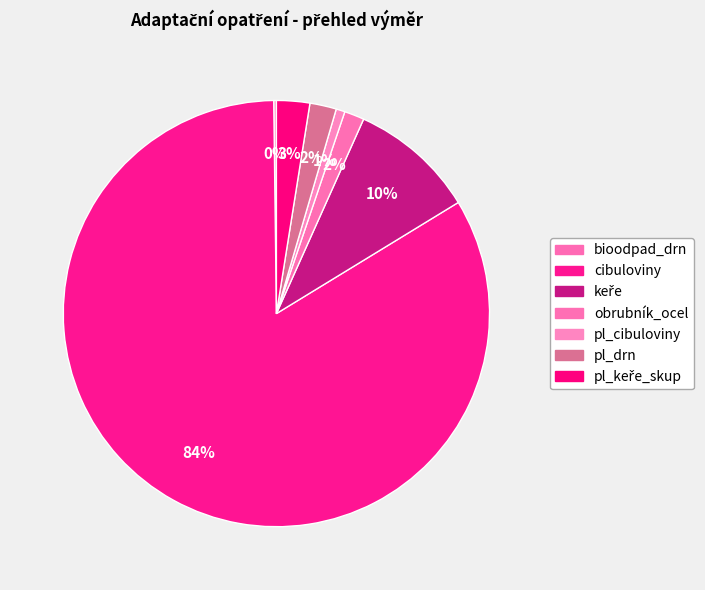

What percentage do keře and cibuloviny together represent?

93.1%